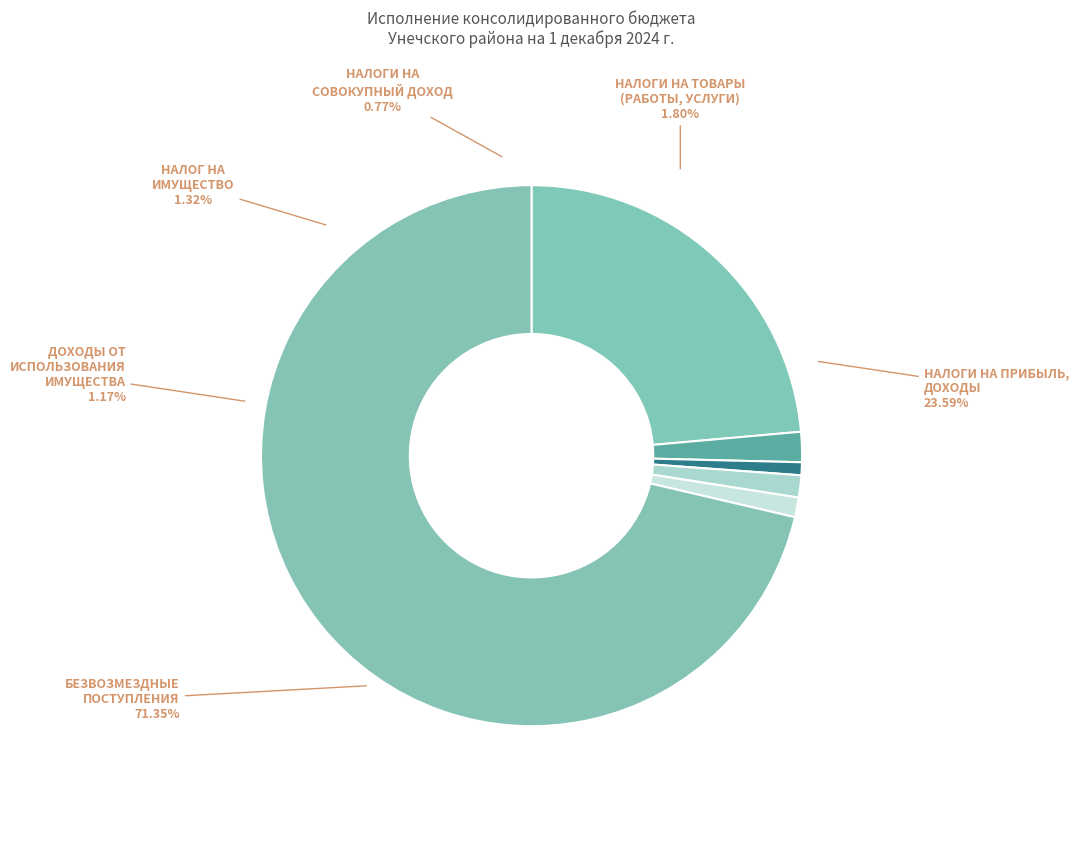

To the nearest percent, what percentage of the pie is НАЛОГИ НА ТОВАРЫ (РАБОТЫ, УСЛУГИ)?

2%